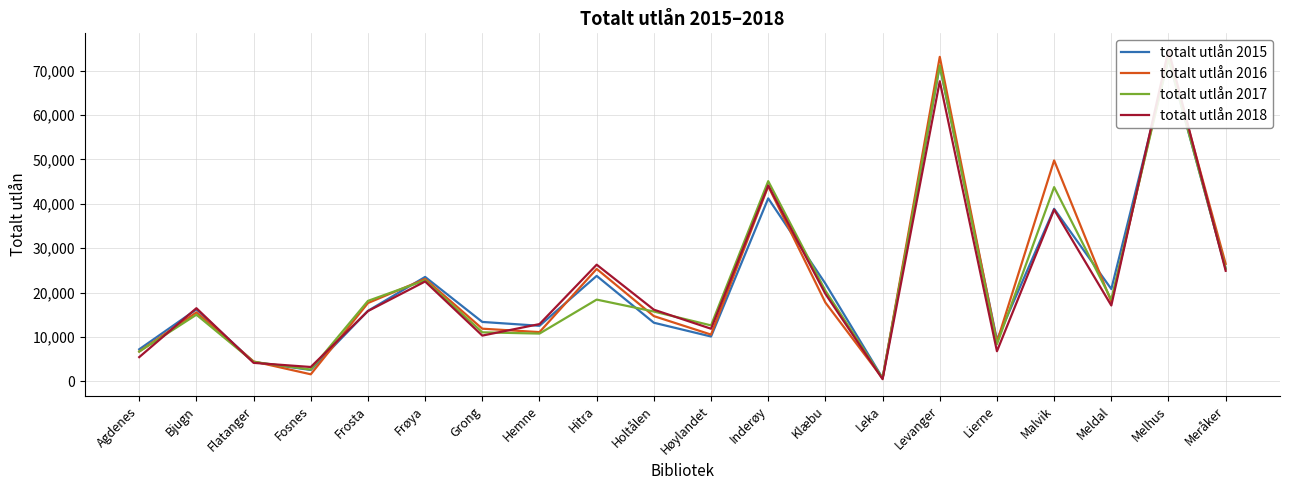

What is the value of the totalt utlån 2018 point at the 4th from the left?

3245